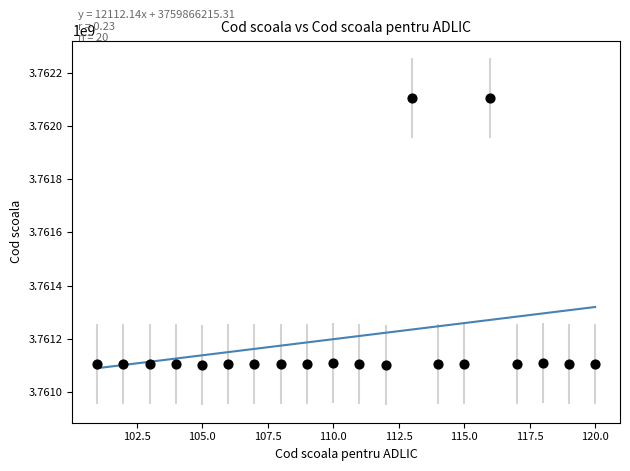

What is the range of Y values (max minus min)?

1006006